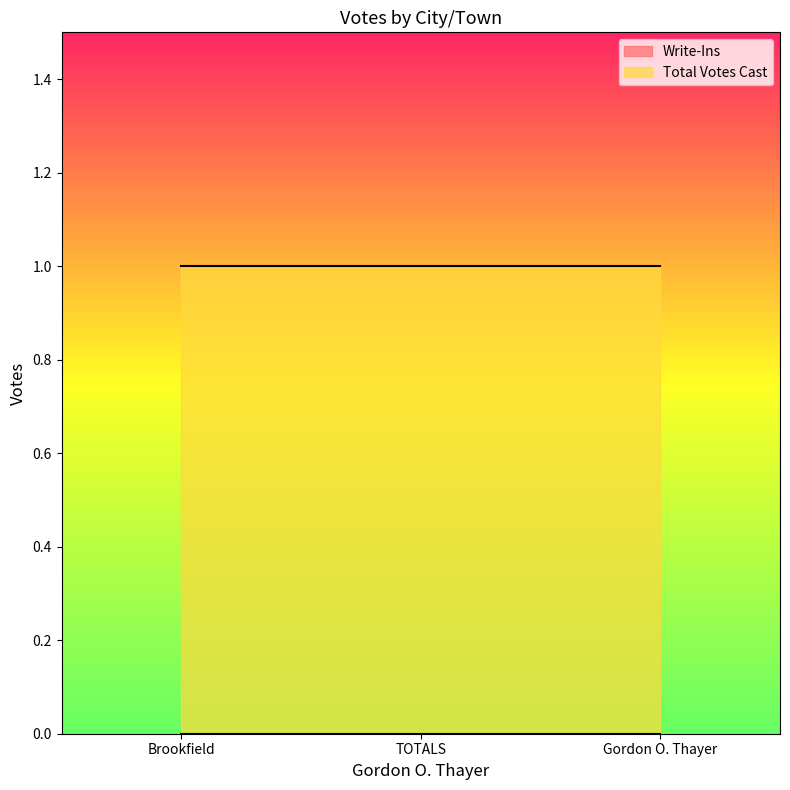

How many data points does each series have?

3